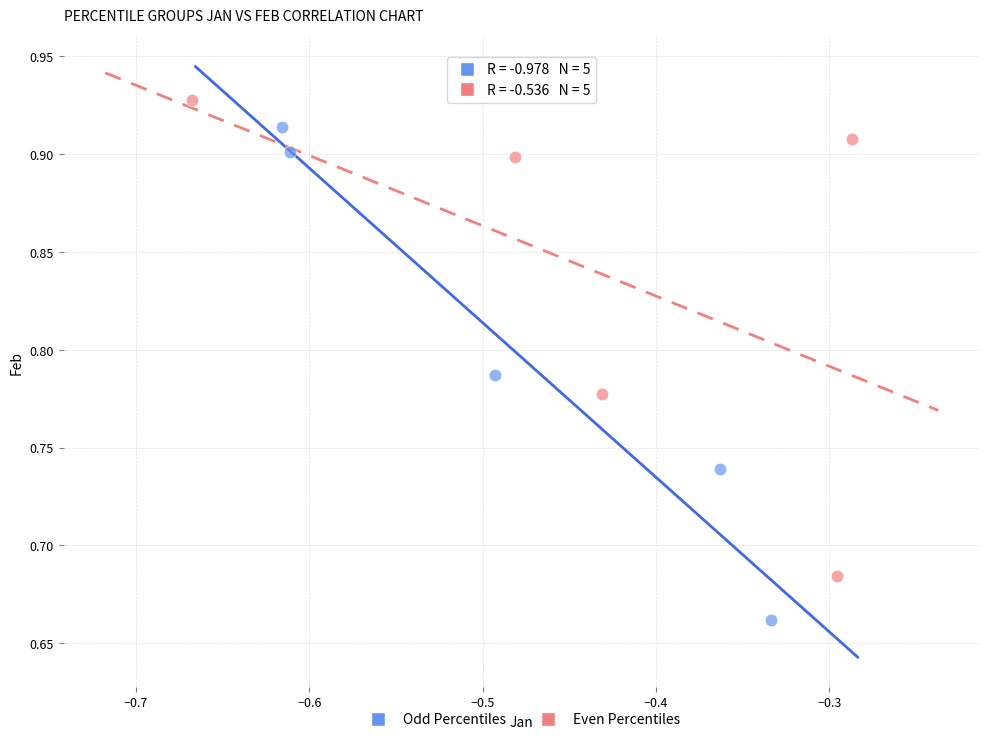

Which series contains the highest Y value?

Even Percentiles